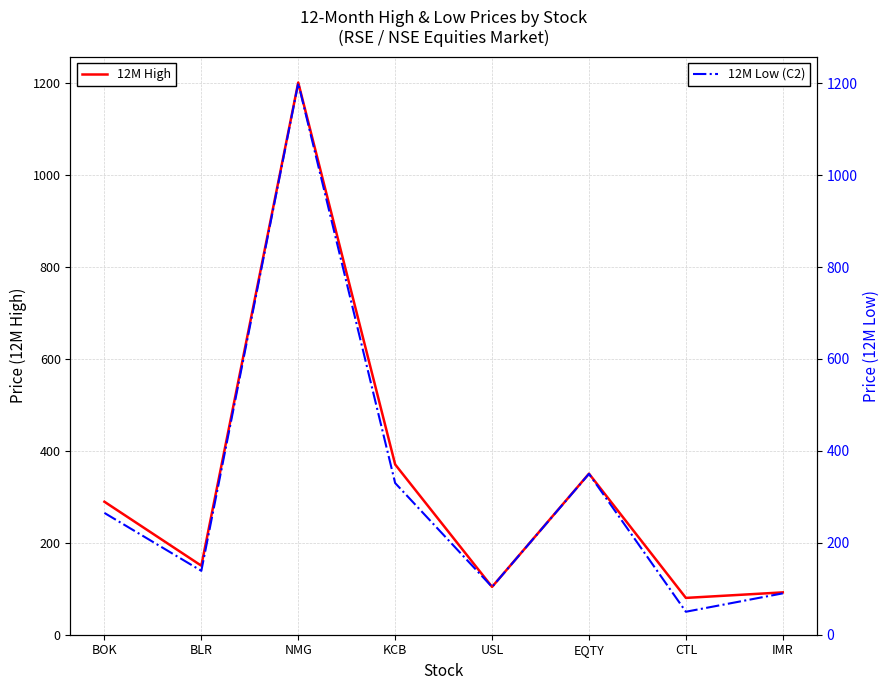

At which category does 12M Low (C2) reach its first local peak?

NMG